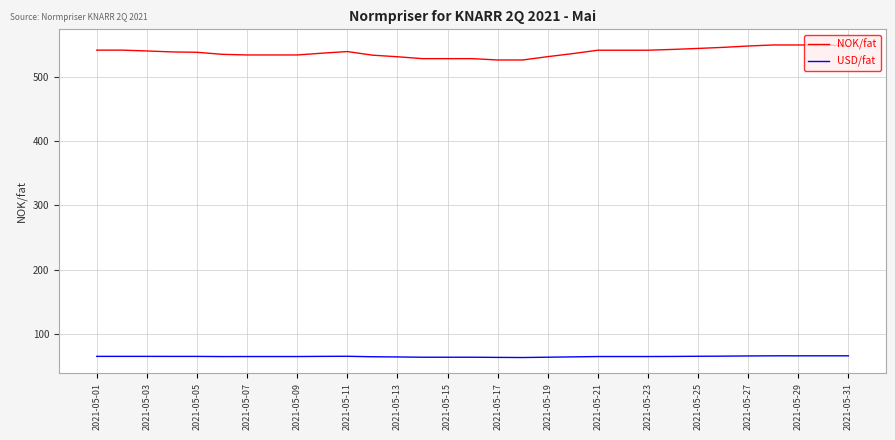

What is the minimum value shown in the chart?

63.3